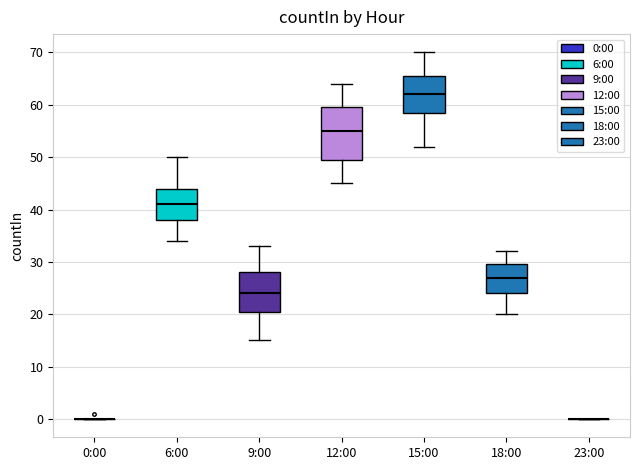

Where is the upper edge of the box for 18:00 on the y-axis? The values are not printed on the chart, so give them approximately, as read against the axis.

30